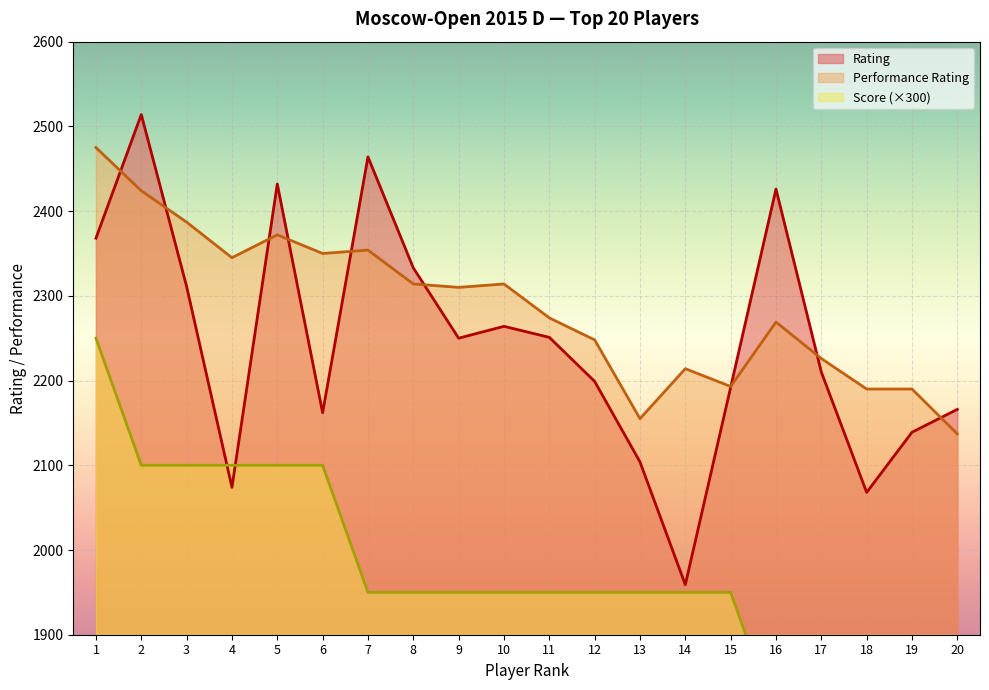

What is the change in value from 8 to 13?

-229